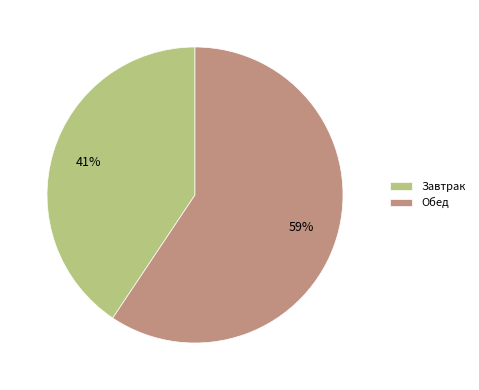

Do Завтрак and Обед together represent more than half of the pie?

Yes